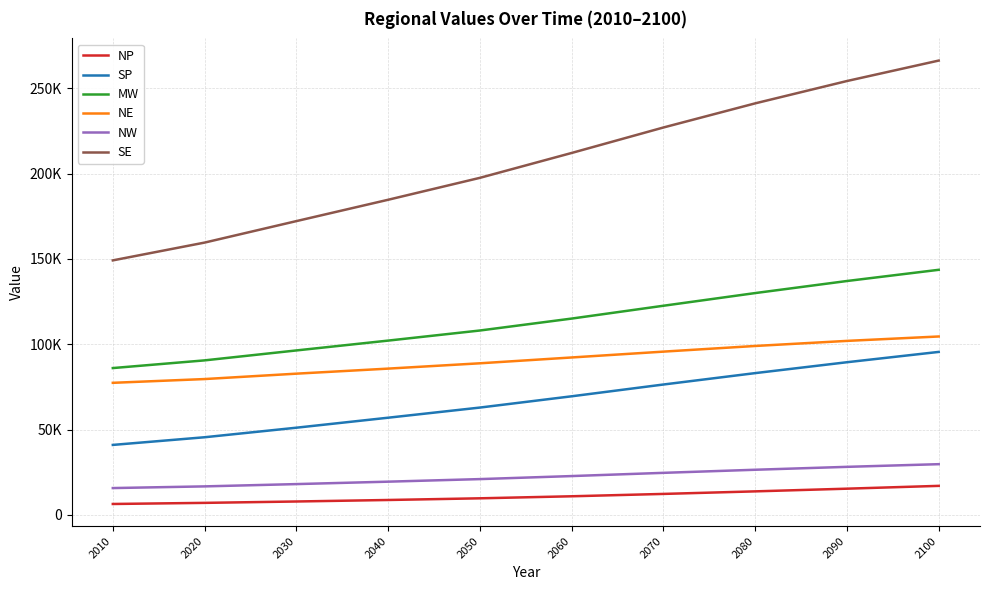

Rank the series by their maximum value, from highest to lowest.

SE, MW, NE, SP, NW, NP